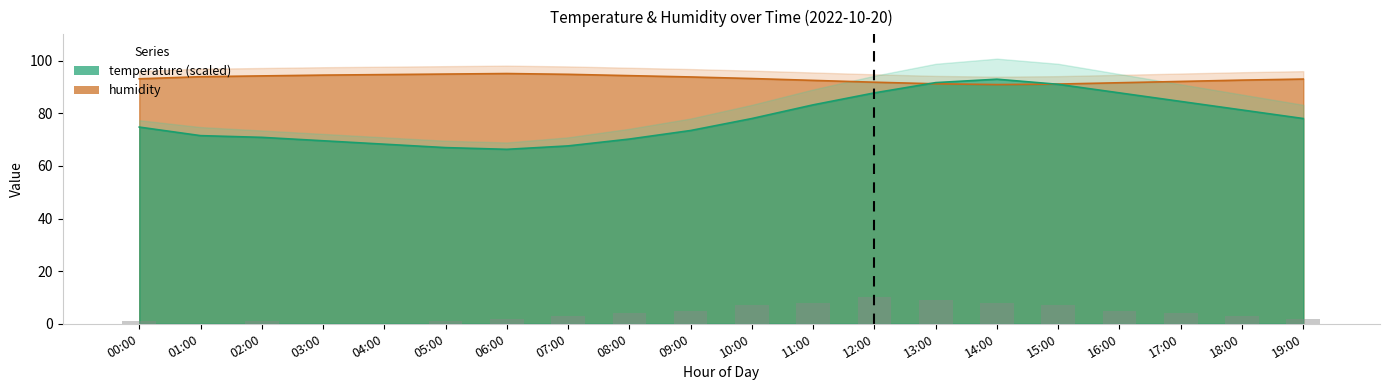

What is the total value across all series at 03:00?

164.1